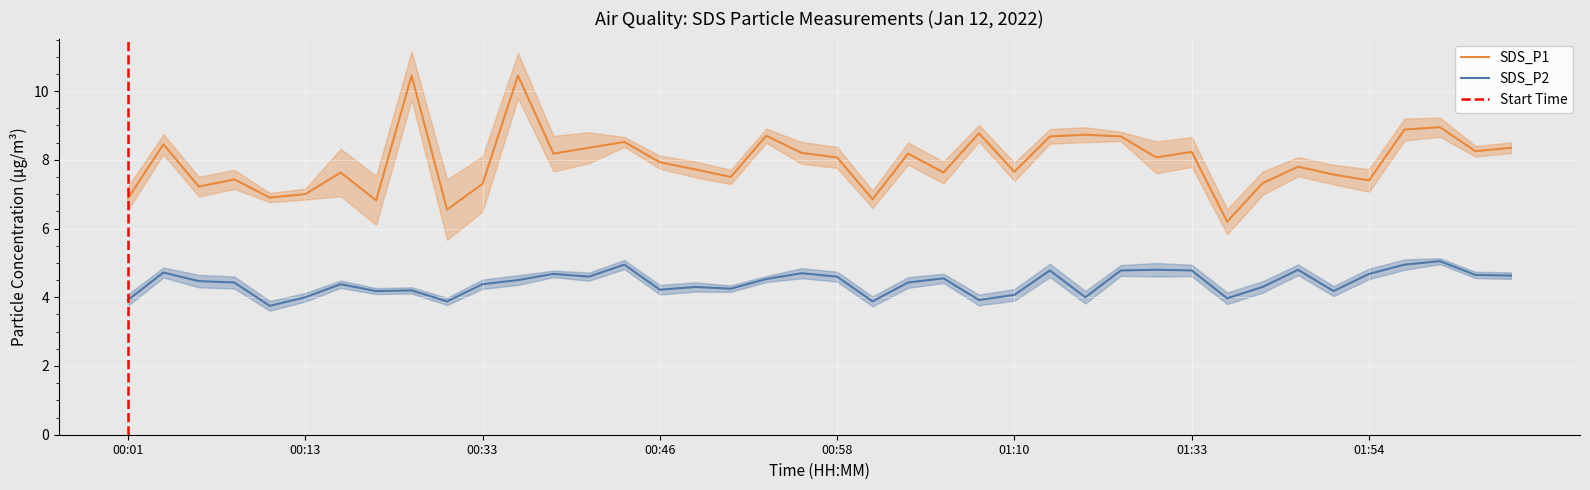

The value of SDS_P1 at 01:54 is 7.4. True or false?

True